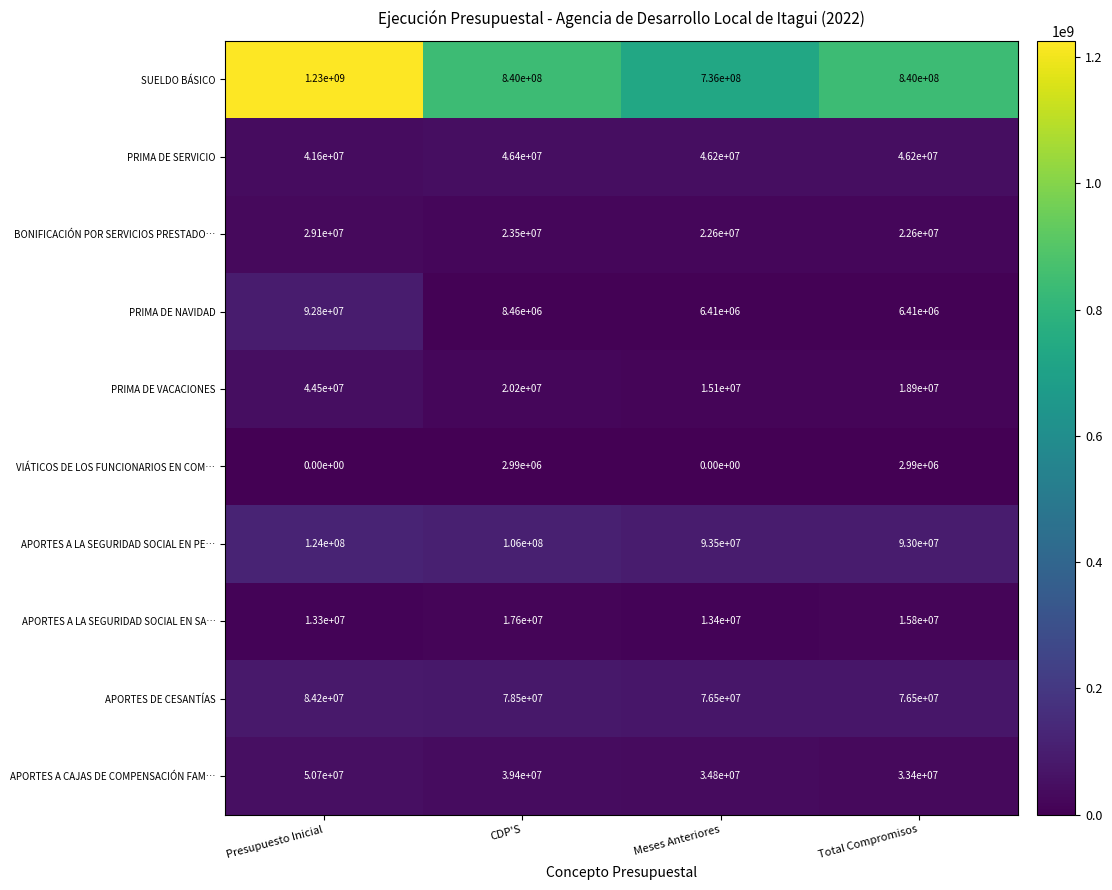

What is the sum of all APORTES A LA SEGURIDAD SOCIAL EN SA… values?

60100000